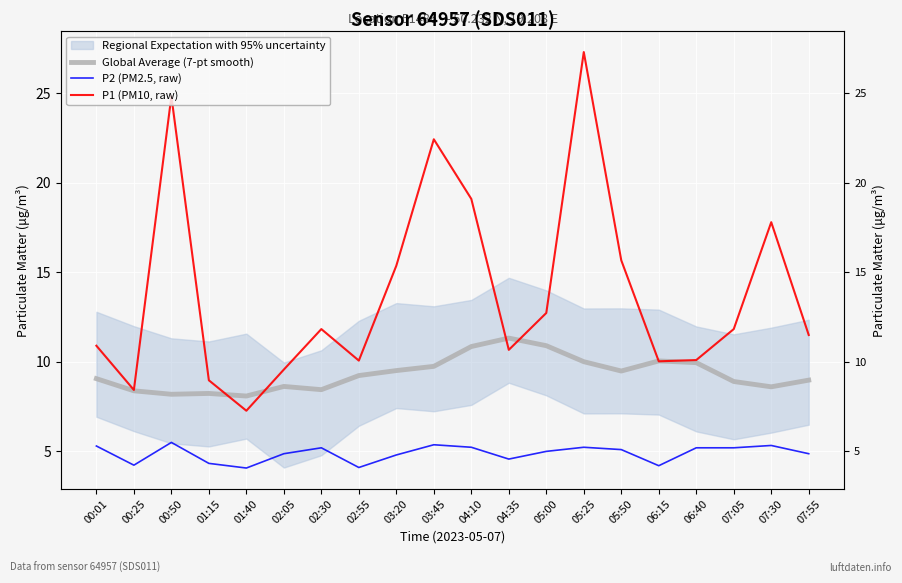

What is the label of the 5th point from the left?

01:40